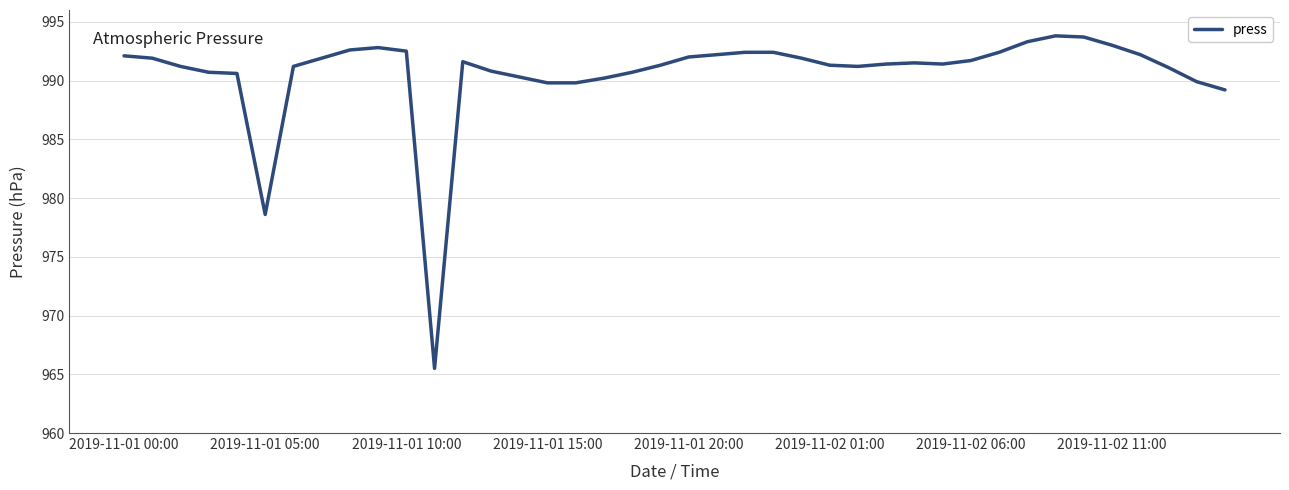

What is the smallest value displayed?

965.5